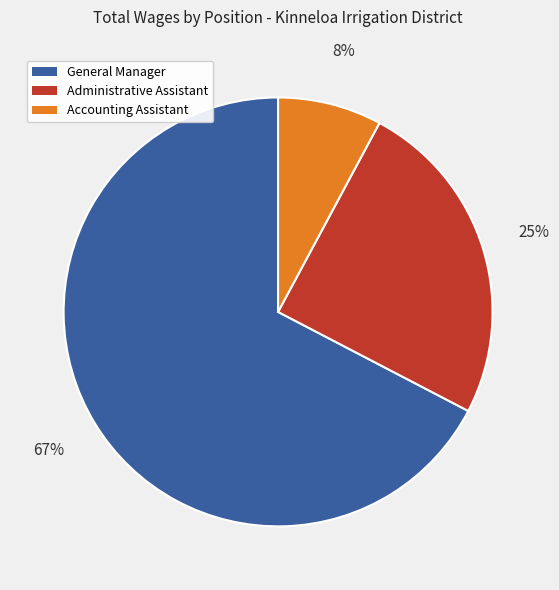

Approximately how many times larger is the value at General Manager compared to Administrative Assistant?

2.7